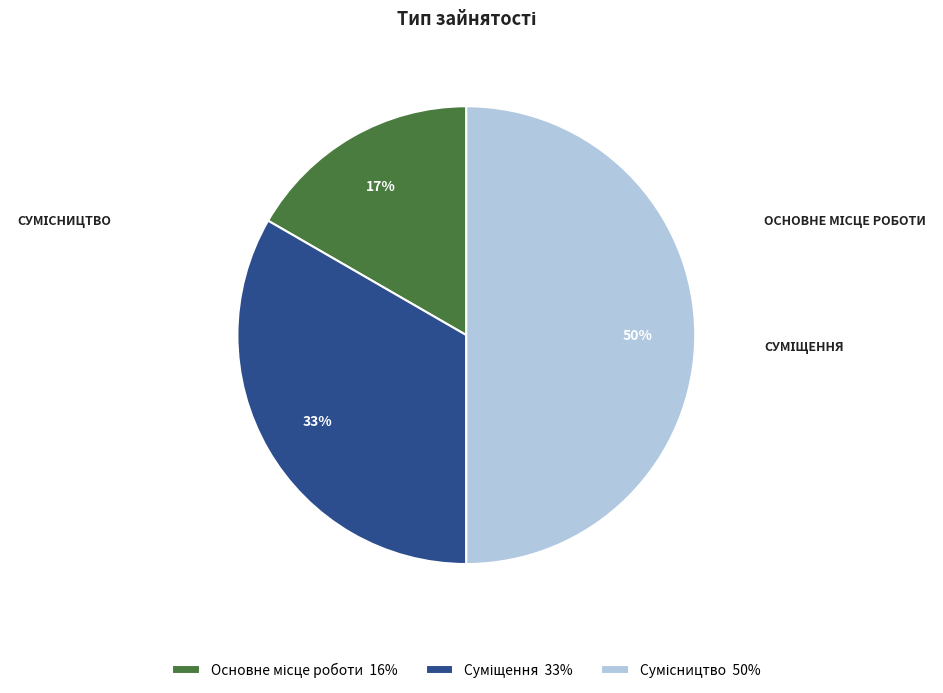

To the nearest percent, what is the combined percentage of Основне місце роботи and Сумісництво?

67%